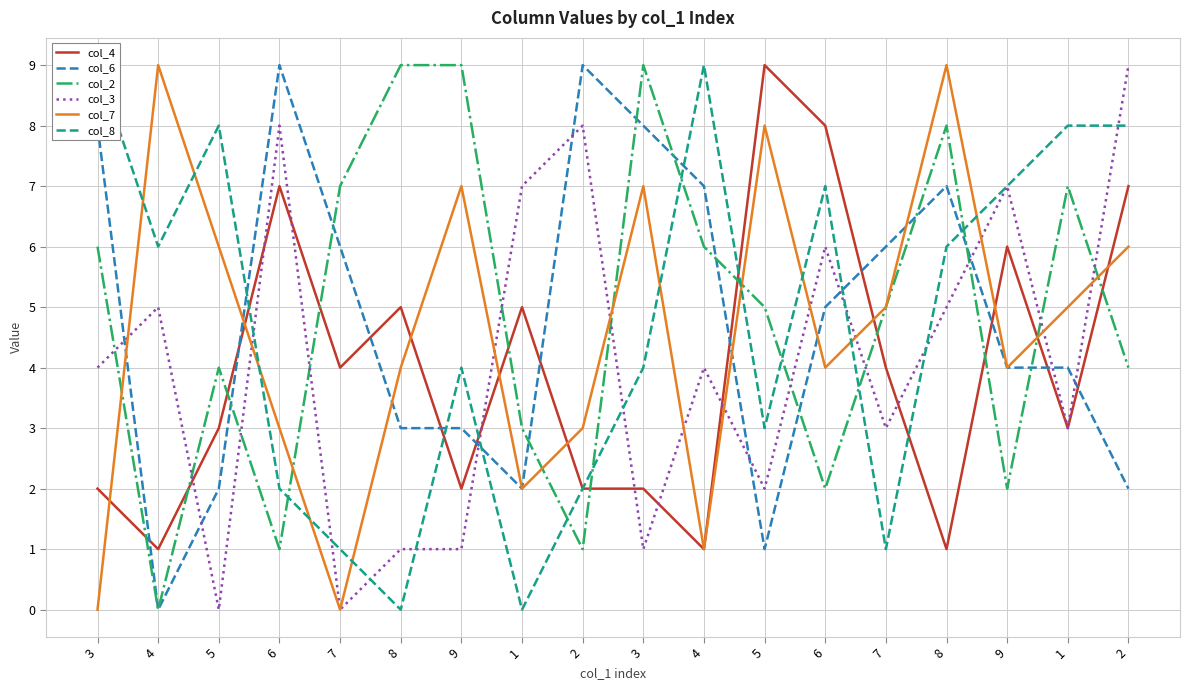

How many values in the col_4 series are below 4?

9